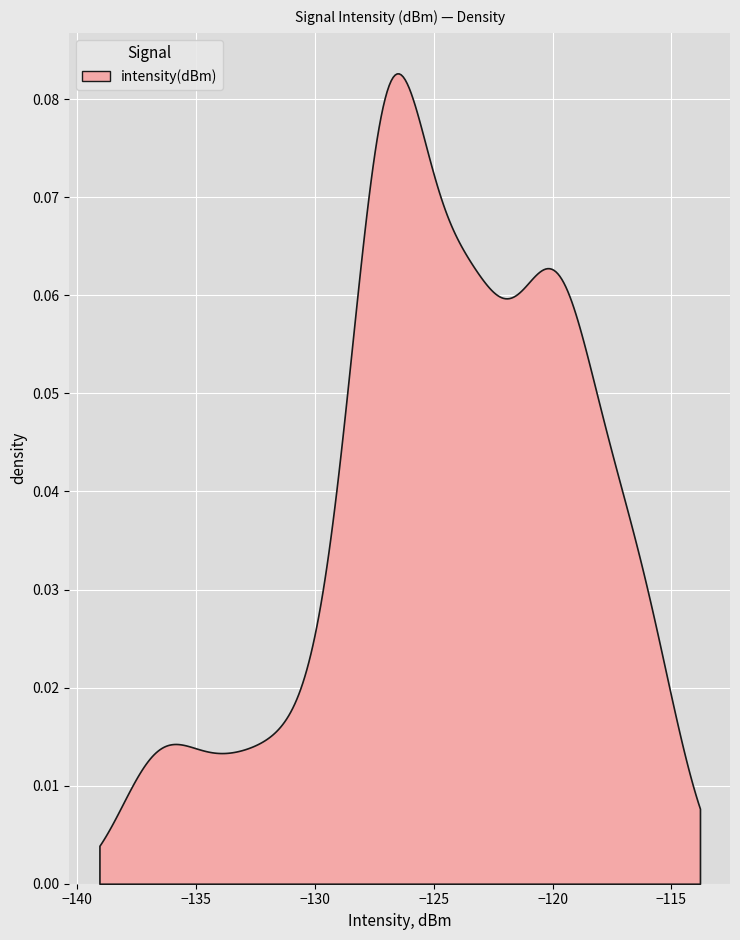

Reading left to right, transcribe all the data shown in this chart.

-120.7	-132.0	-117.5	-126.7	-133.9	-119.8	-120.0	-115.9	-116.5	-127.0	-118.4	-122.7	-119.9	-124.9	-130.3	-126.6	-123.9	-119.7	-123.2	-125.4	-122.9	-127.1	-123.3	-115.8	-126.8	-126.5	-137.1	-120.3	-121.1	-126.8	-127.2	-119.5	-126.2	-123.9	-123.2	-136.1	-127.8	-127.2	-128.9	-117.9